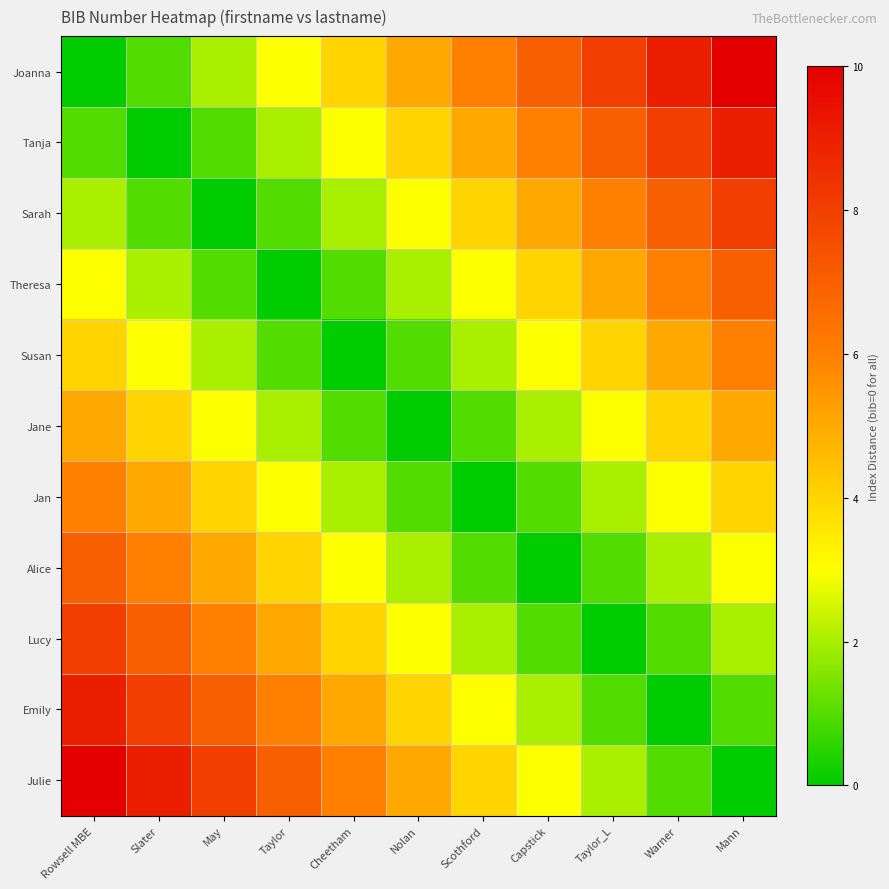

Which series changed the most between Rowsell MBE and Capstick?

Joanna